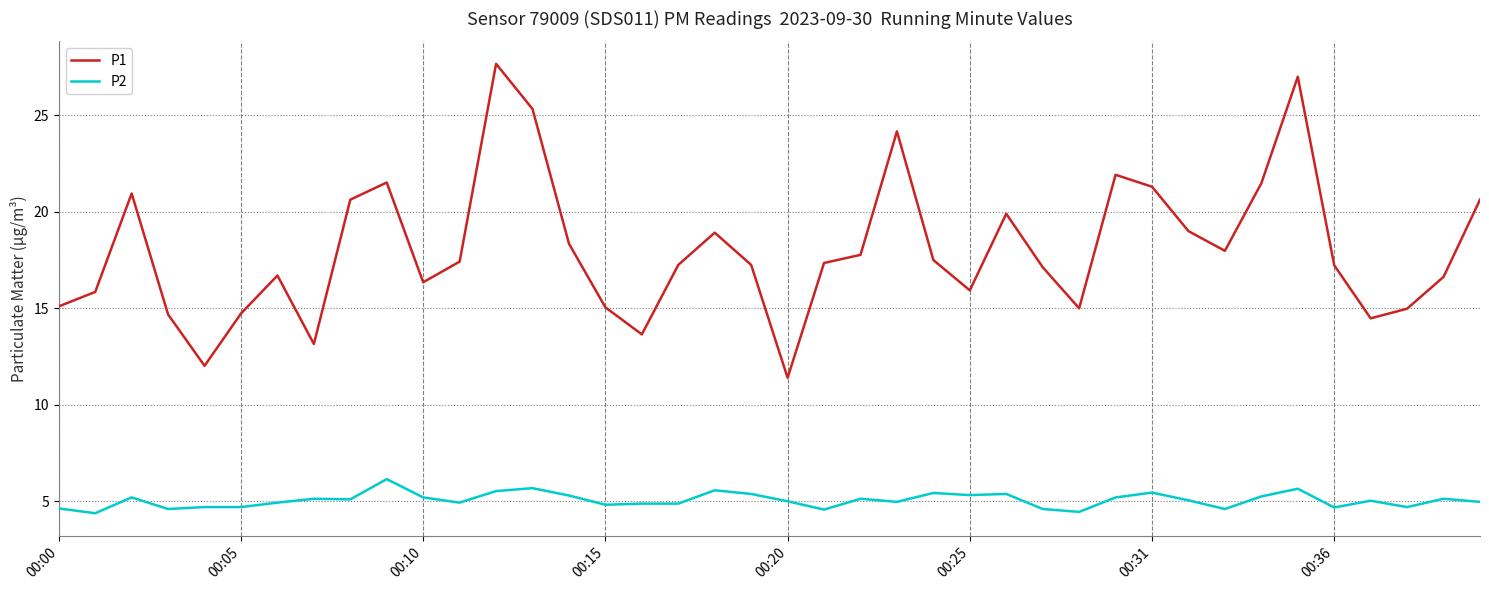

What is the difference between the maximum and minimum values in the P1 series?

16.3